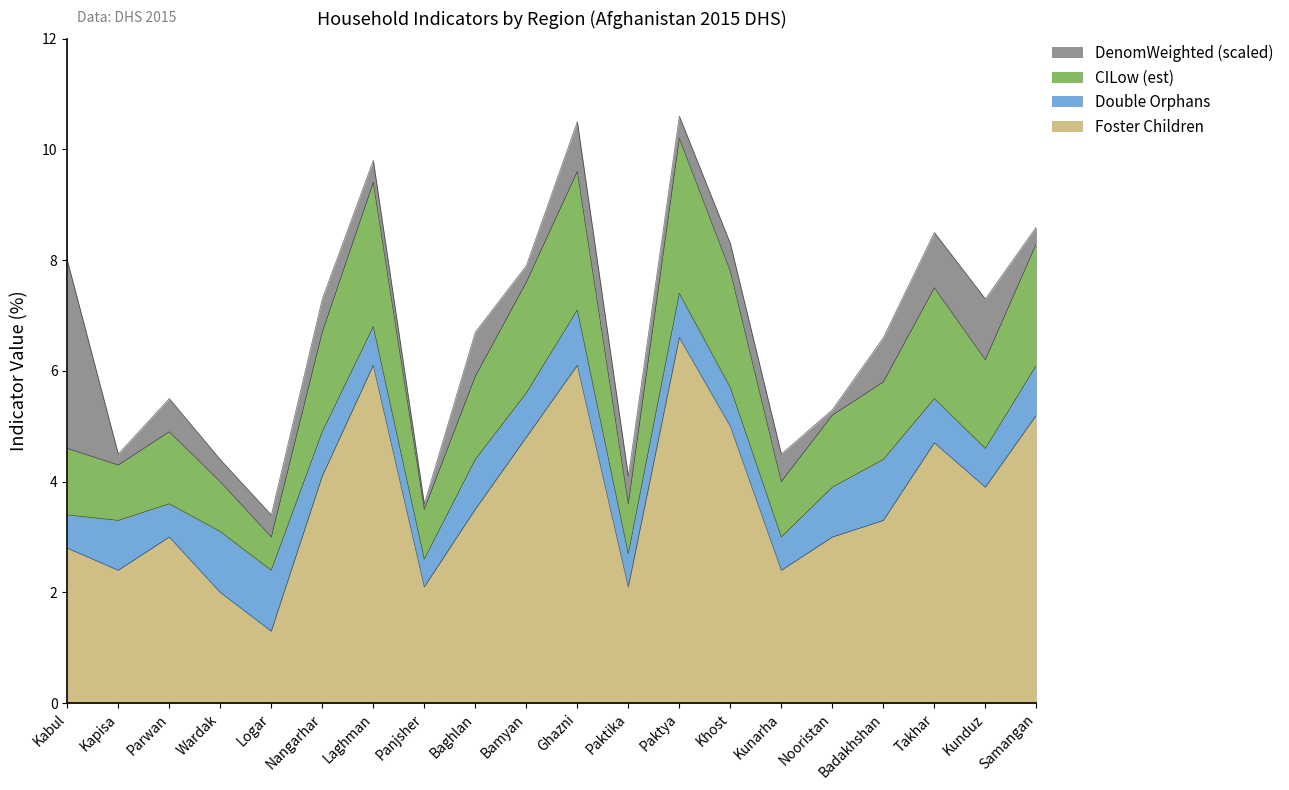

At which category does CILow (est) reach its first local valley?

Kapisa